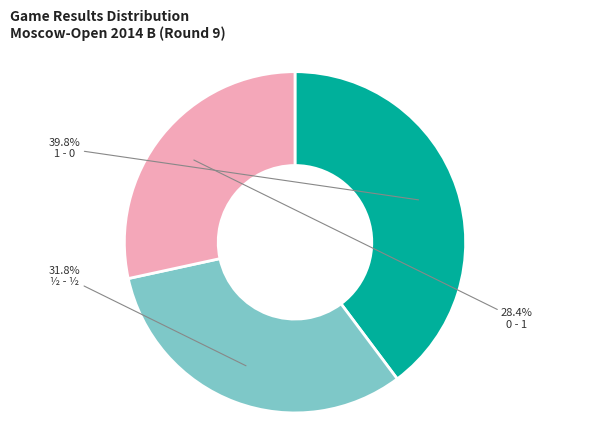

Is there any slice that represents more than half of the pie?

No